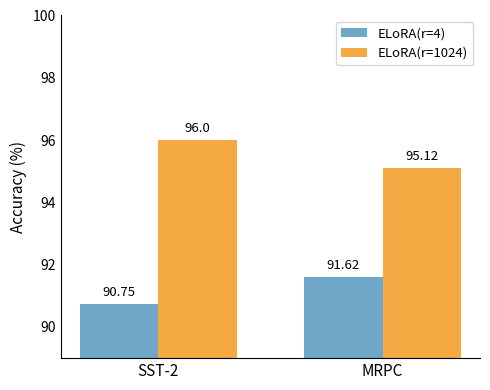

What is the label of the 2nd bar from the right?

SST-2